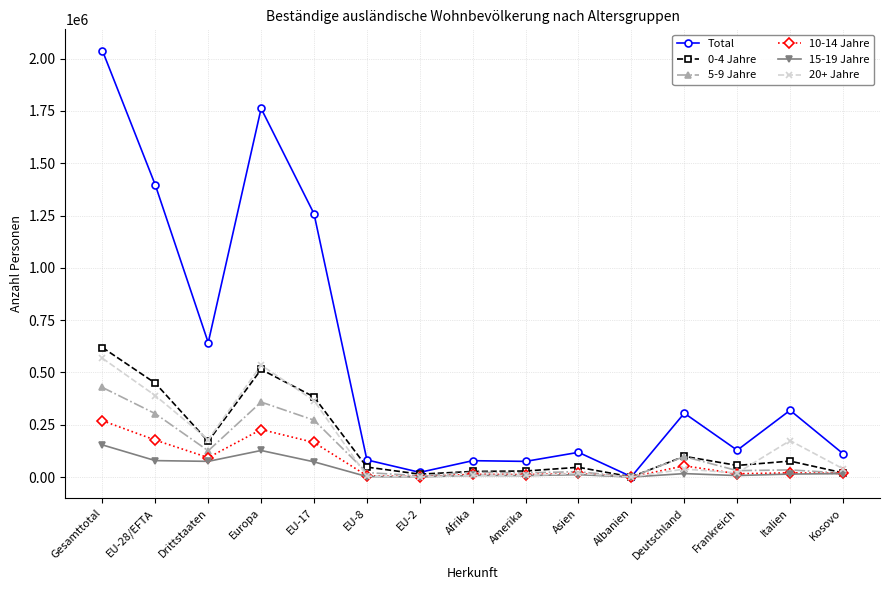

What is the label of the 11th point from the left?

Albanien